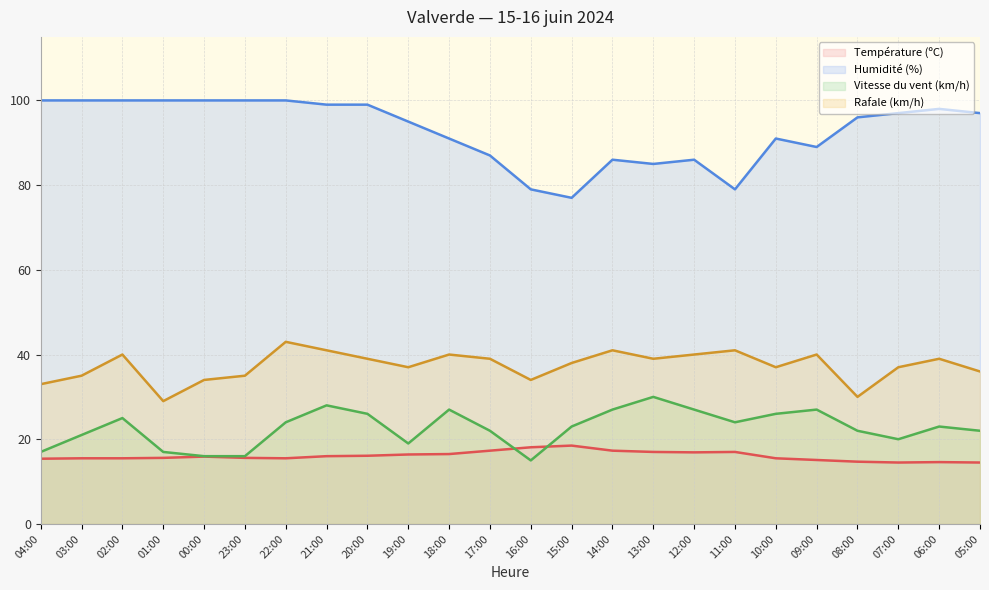

What are all the series names shown in the legend?

Température (ºC), Humidité (%), Vitesse du vent (km/h), Rafale (km/h)